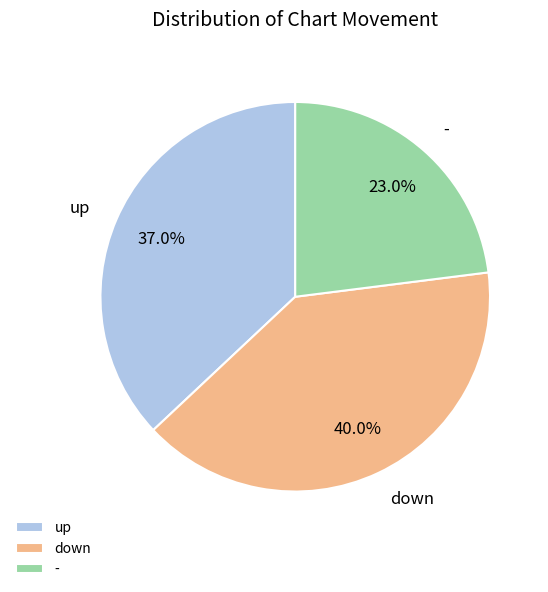

To the nearest percent, what is the combined percentage of down and up?

77%